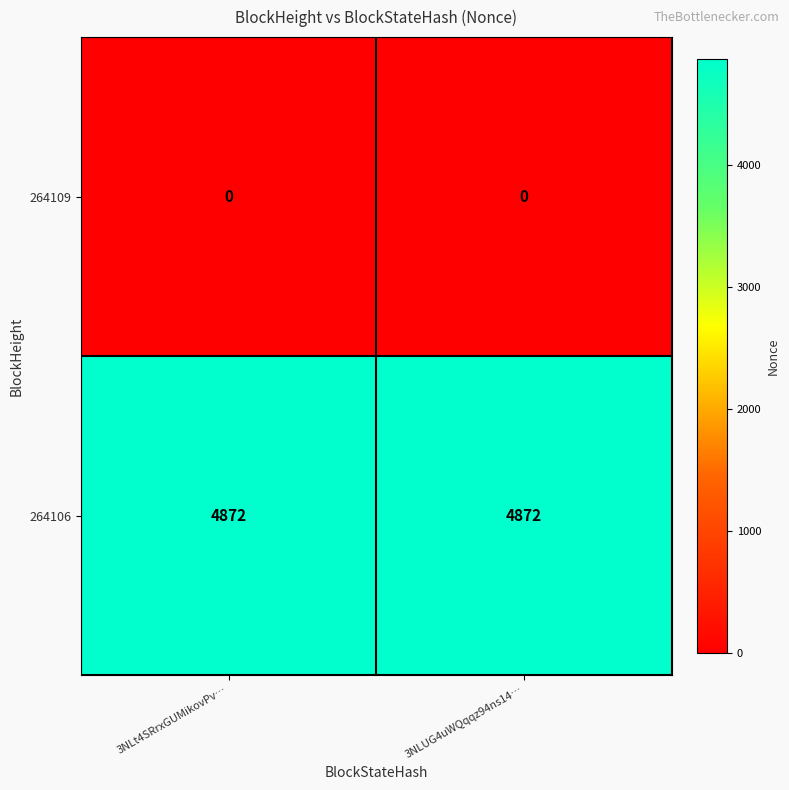

What is the greatest value displayed?

4872